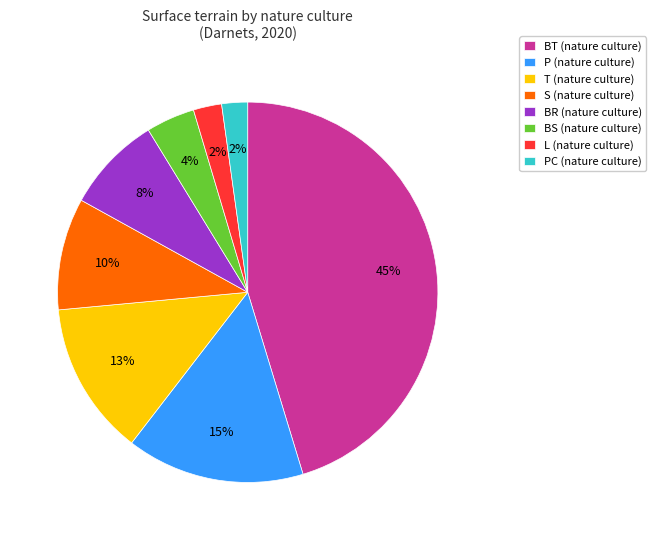

To the nearest percent, what is the average slice percentage?

12%